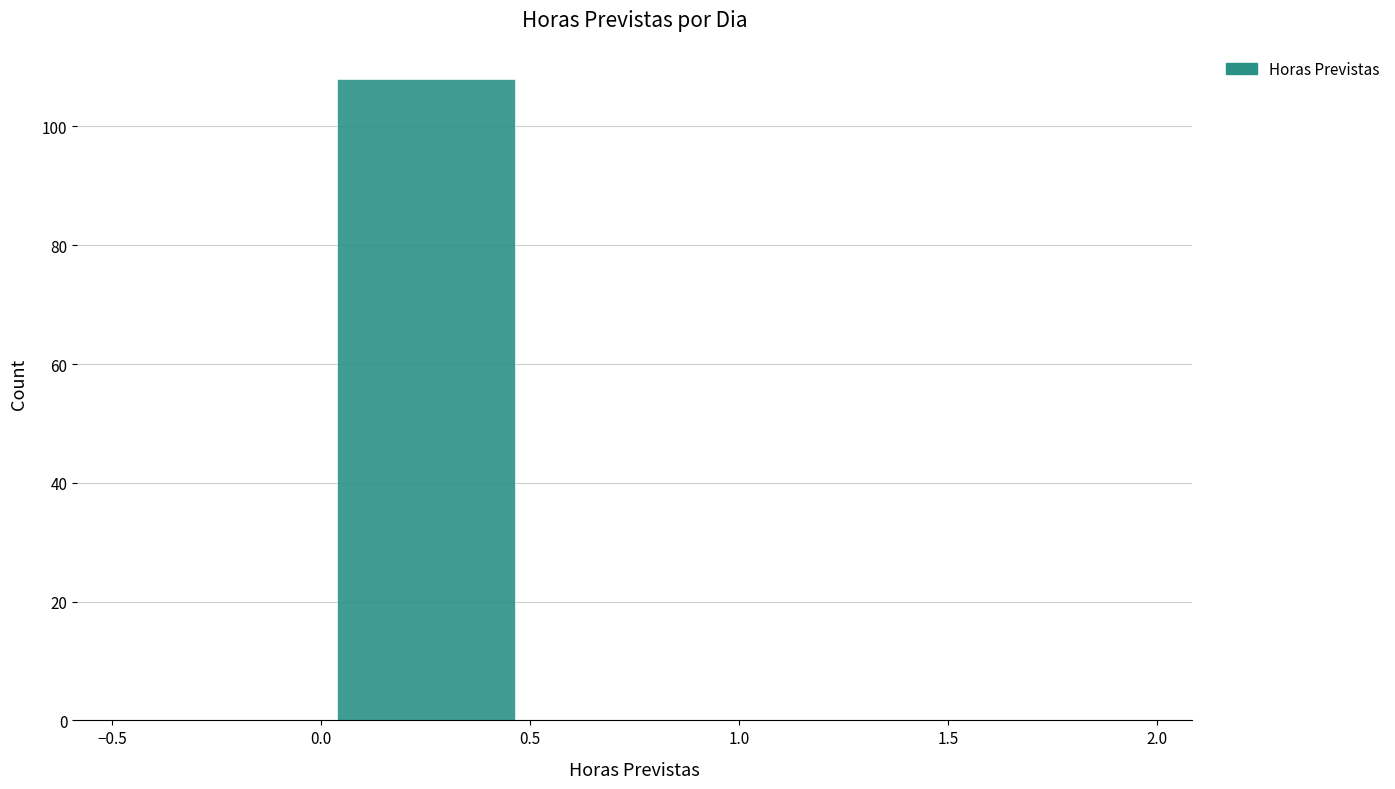

What is the height of the bar covering 0.0 to 0.5 on the x-axis? The values are not printed on the chart, so give them approximately, as read against the axis.

108